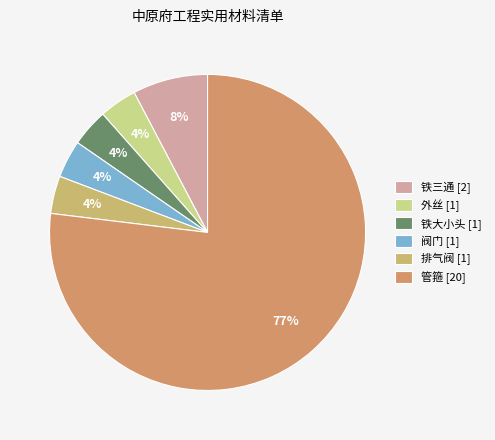

What percentage do 阀门 and 铁三通 together represent?

11.5%